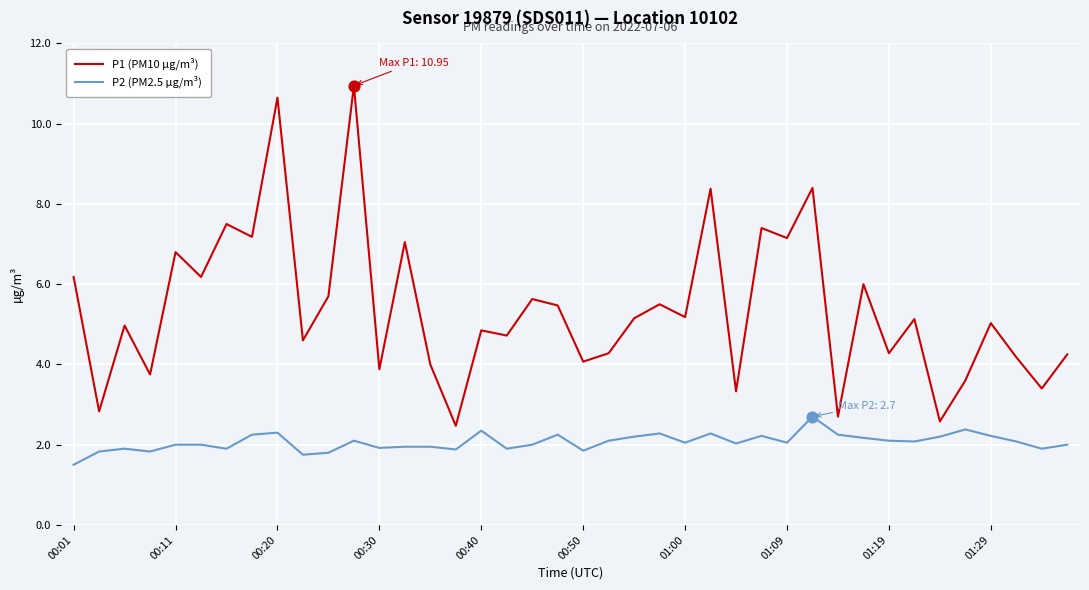

Which series has the largest range (max minus min)?

P1 (PM10 µg/m³)